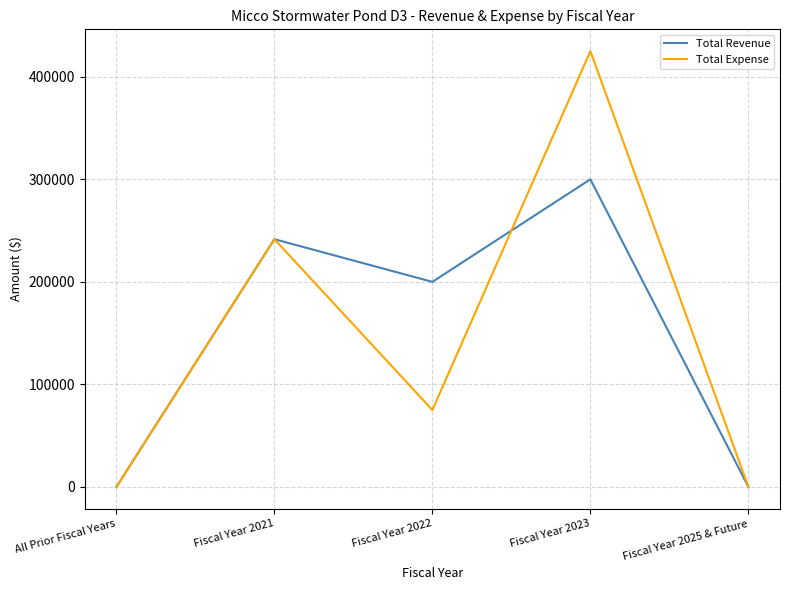

At Fiscal Year 2022, list the series in order from largest to smallest.

Total Revenue, Total Expense